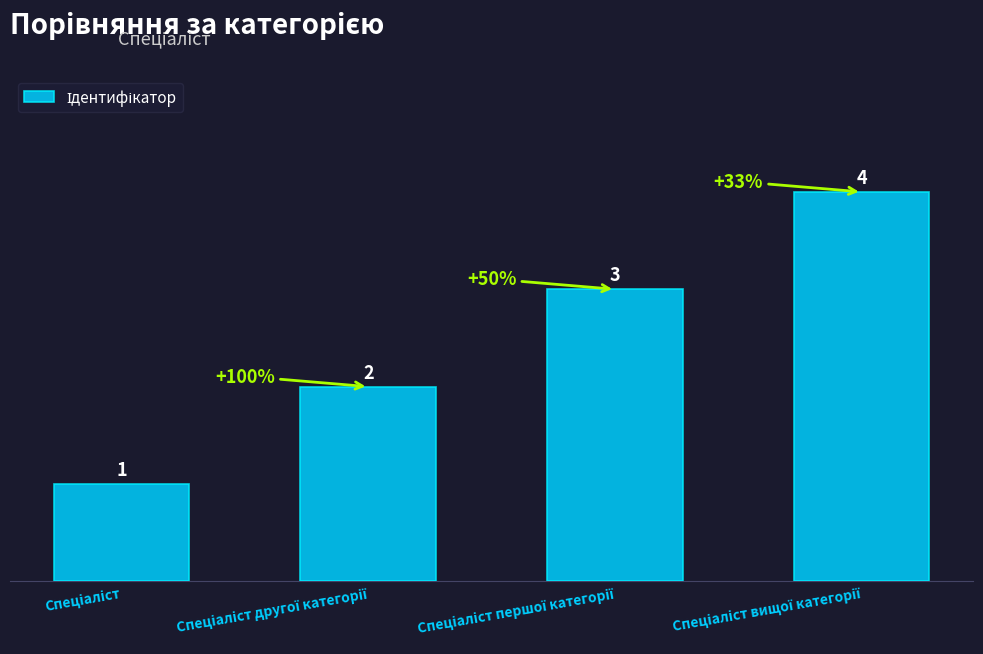

What is the maximum value shown in the chart?

4